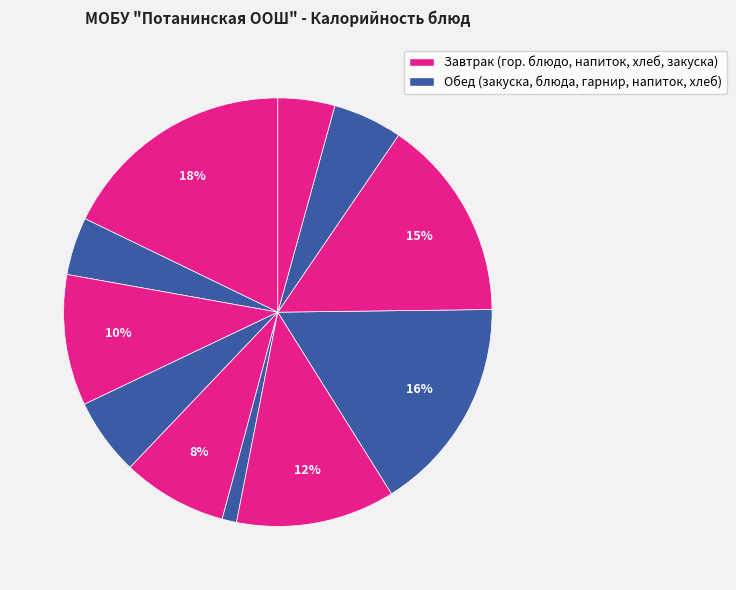

How many segments does this pie chart have?

11